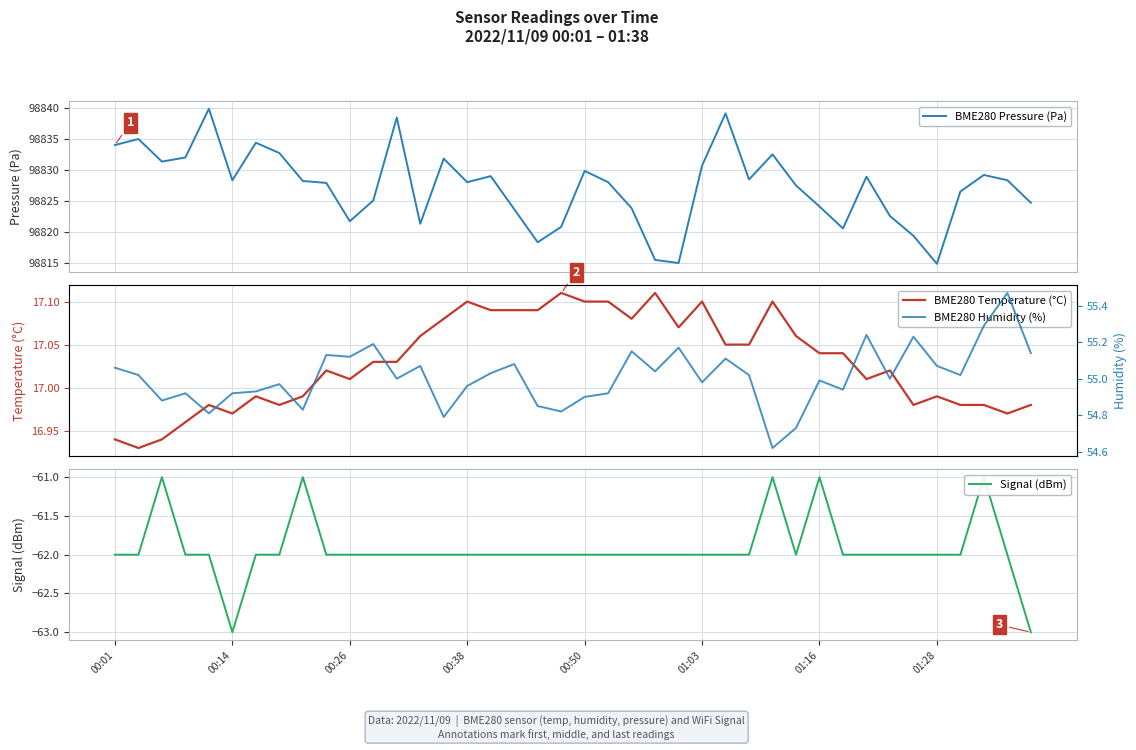

What is the label of the 37th point from the left?

36